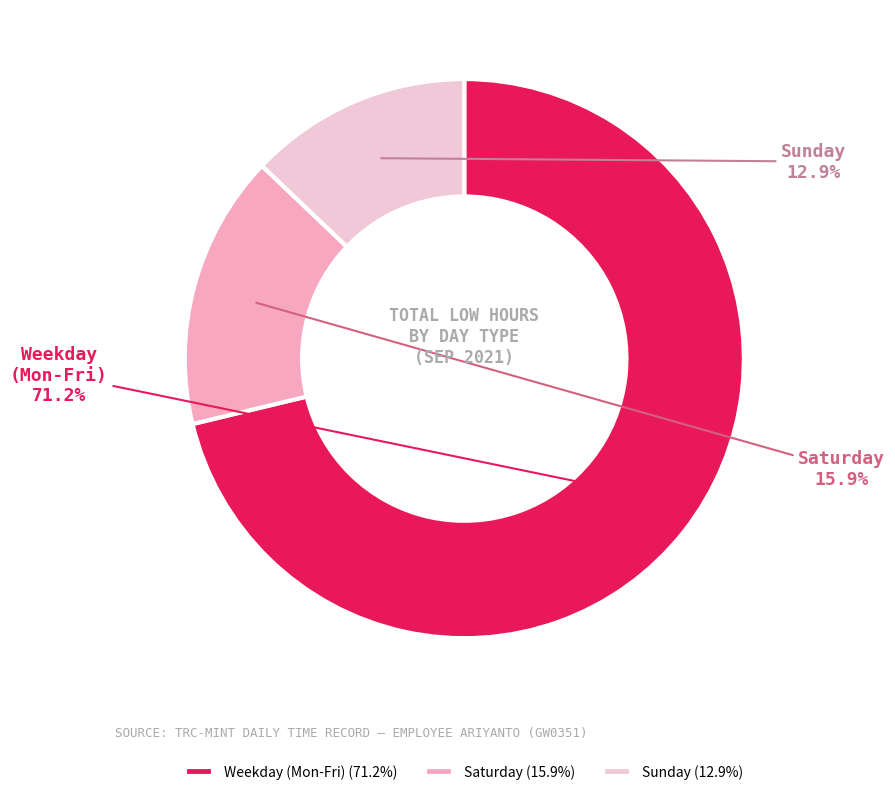

Combined, do Sunday and Saturday account for over 50%?

No